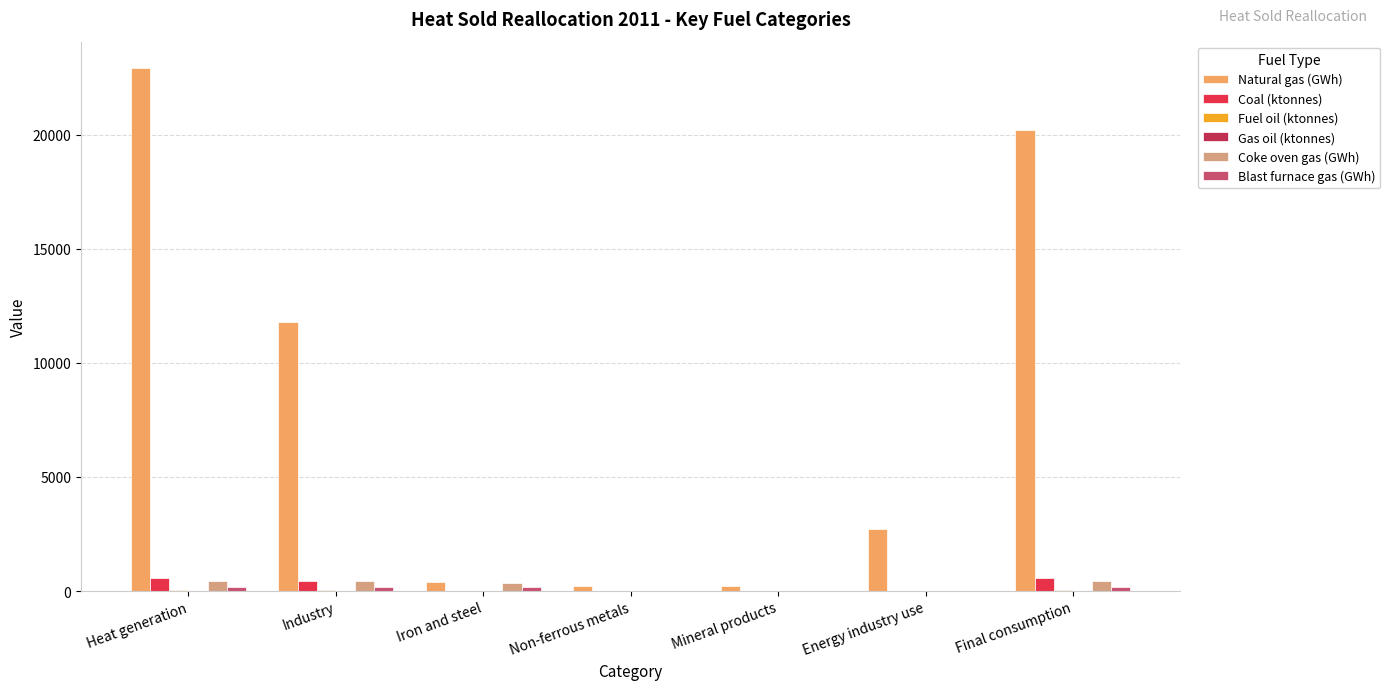

Which series changed the most between Non-ferrous metals and Energy industry use?

Natural gas (GWh)